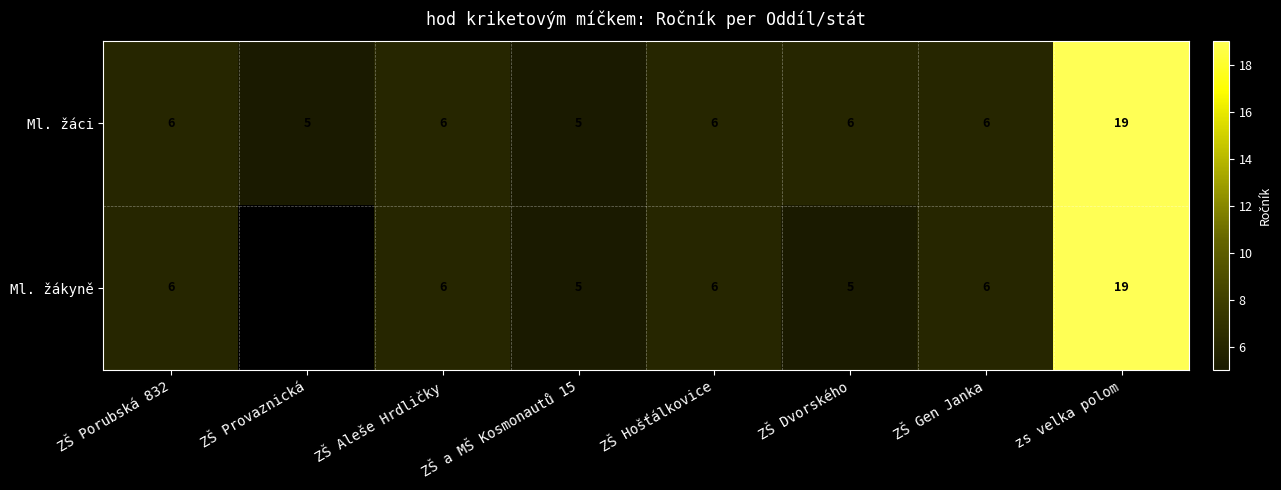

True or false: Ml. žáci has a value of 9.8 at zs velka polom.

False